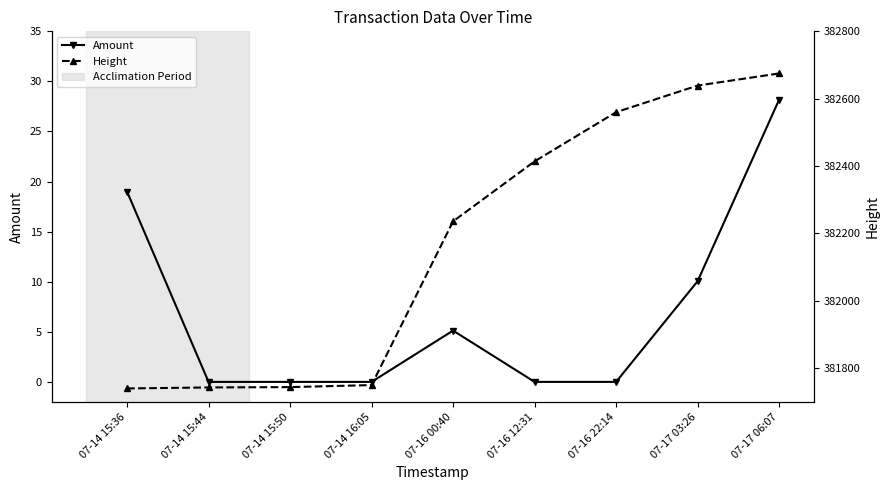

Between 07-14 15:36 and 07-14 16:05, which series saw the biggest shift?

Amount